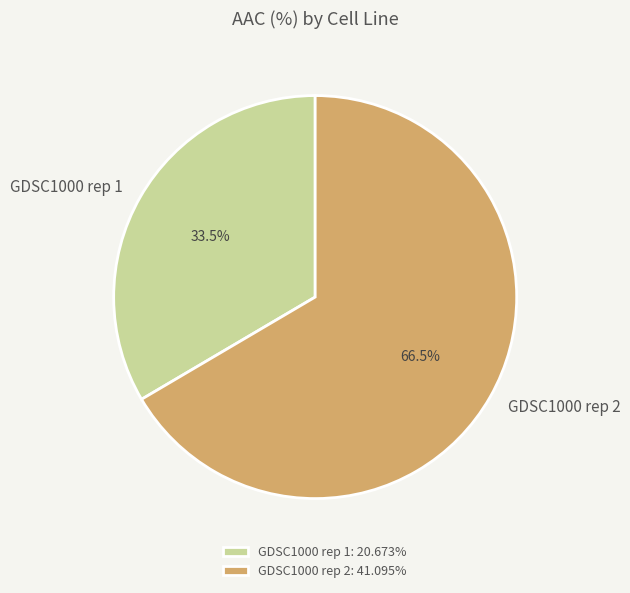

Is there any slice that represents more than half of the pie?

Yes